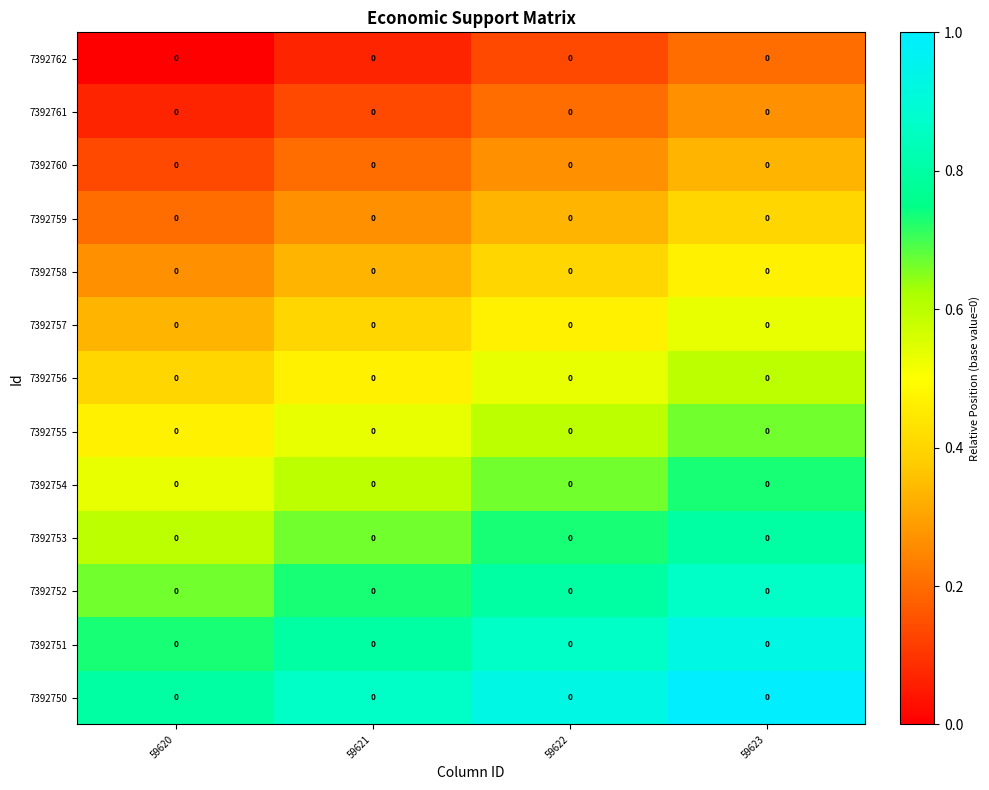

At which category does the chart reach its peak across all series?

59623